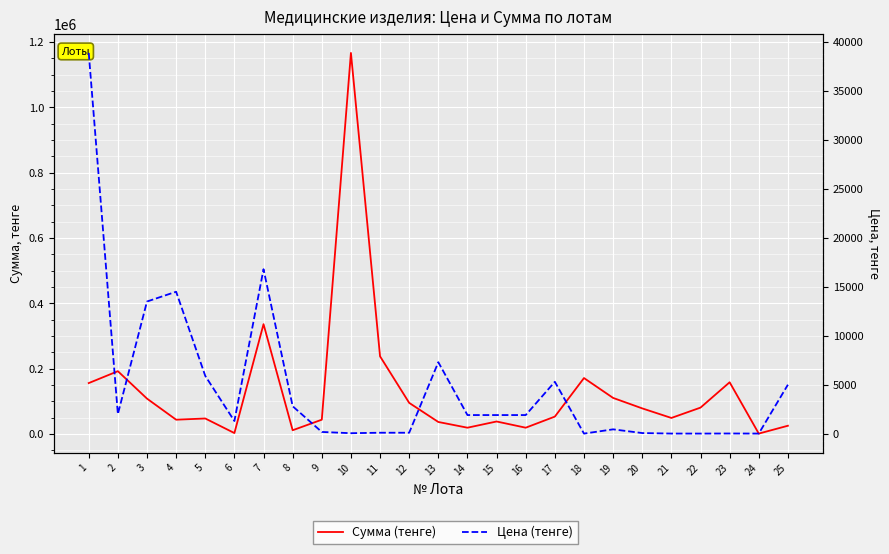

What is the sum of the Сумма (тенге) values at 10 and 1?

1322100.0